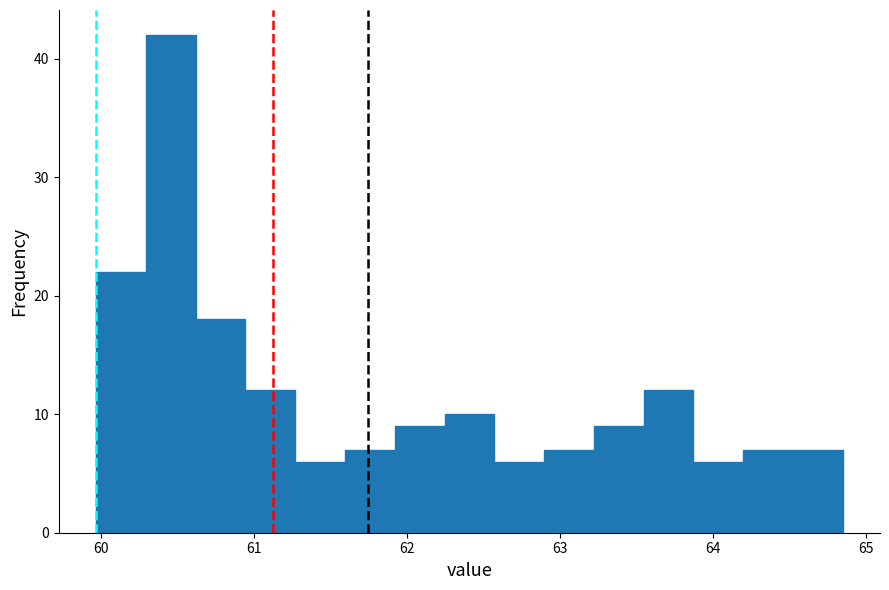

Read against the x-axis, roughly where is the centre of the tallest bar?

60.5